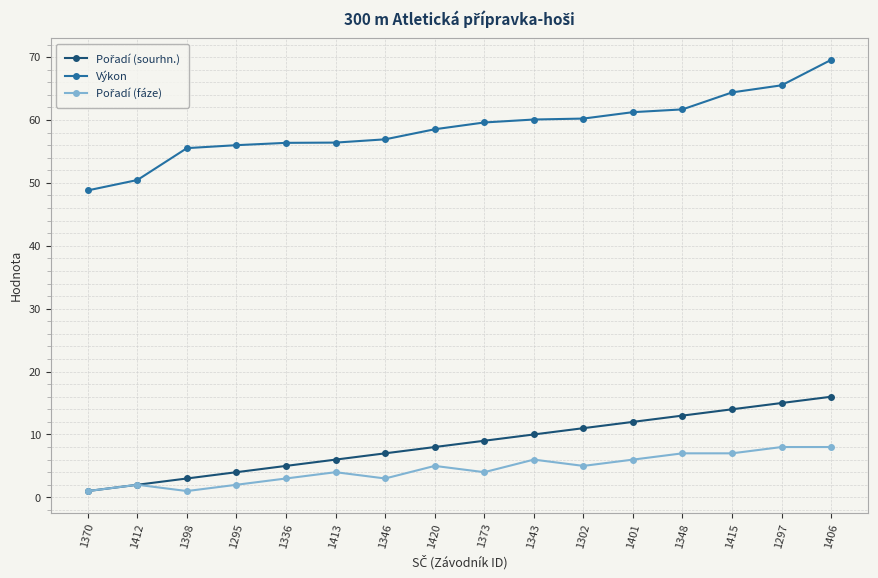

How many series are shown in this chart?

3